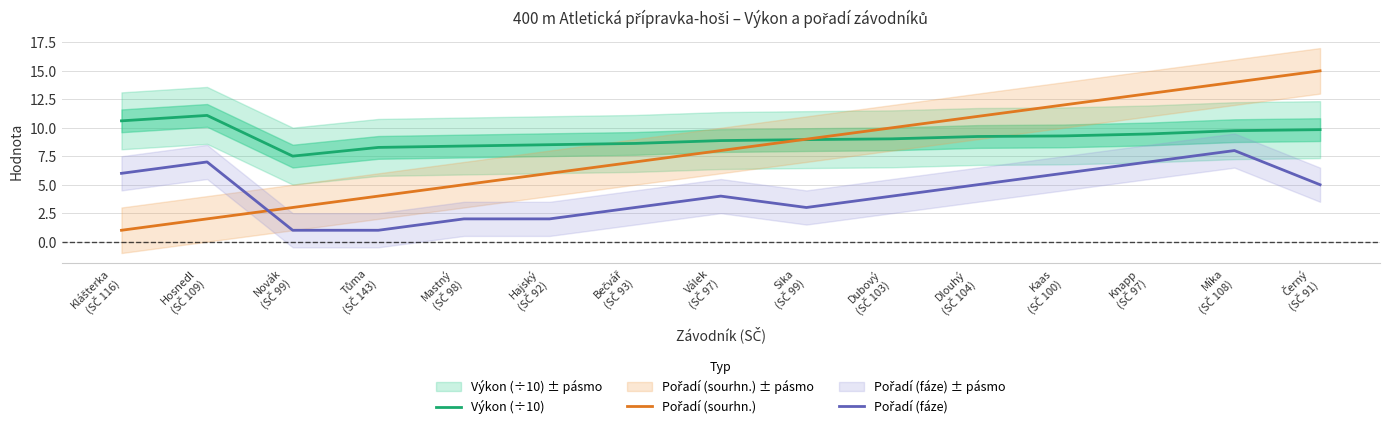

How many series are shown in this chart?

3